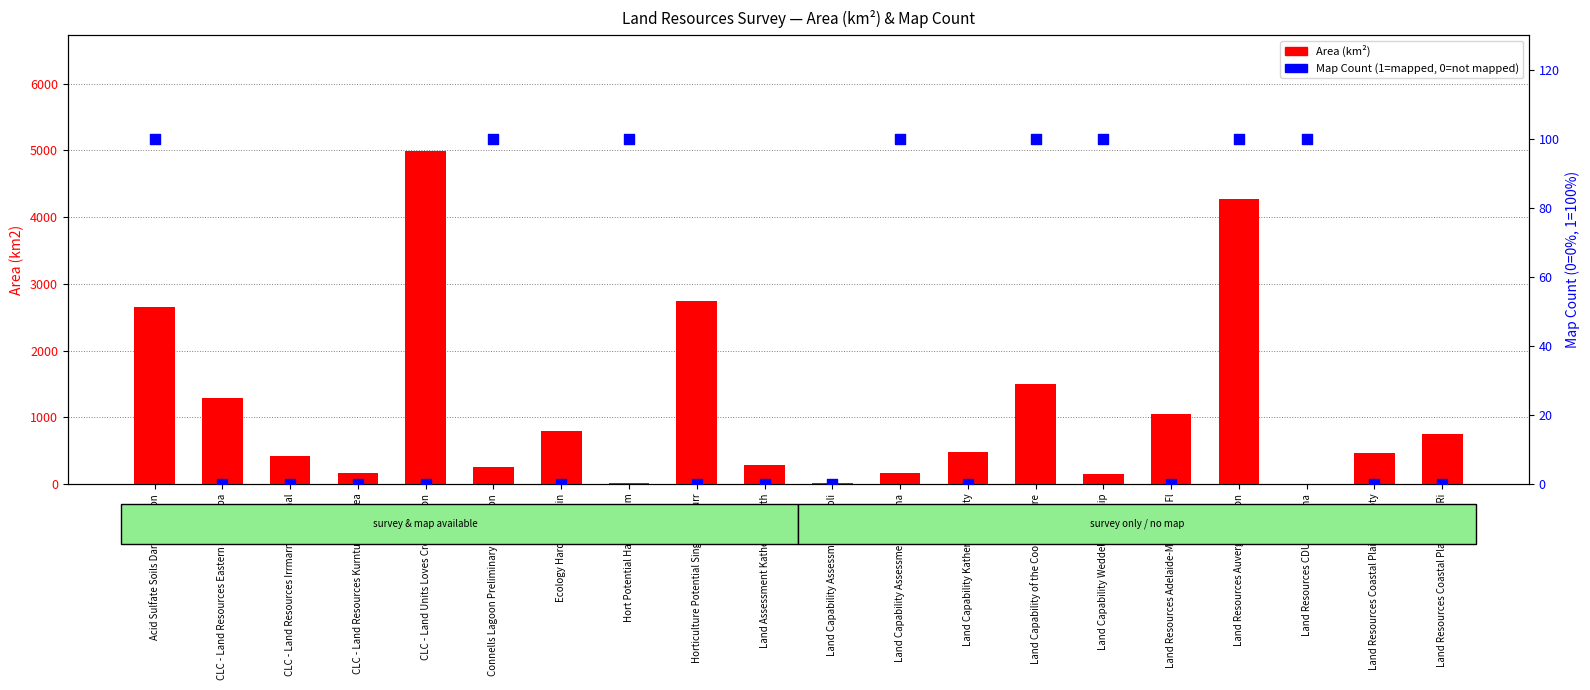

At which category is the sum across all series the highest?

CLC - Land Units Loves Creek Station